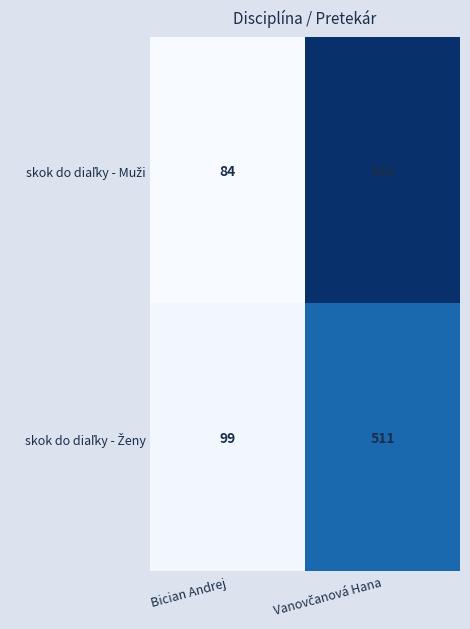

What is the minimum value shown in the chart?

84